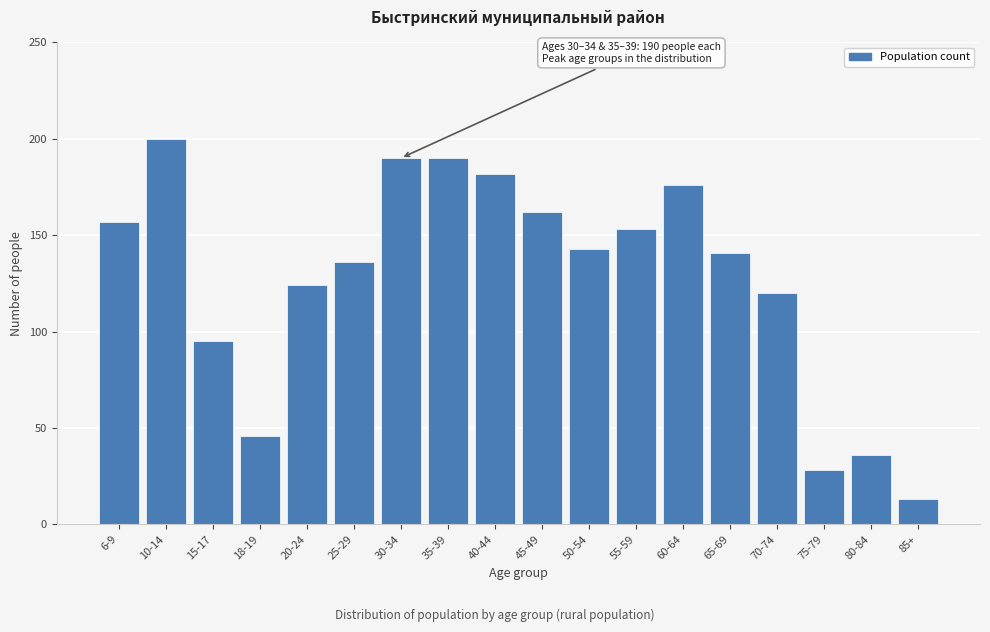

Reading left to right, transcribe all the data shown in this chart.

157	200	95	46	124	136	190	190	182	162	143	153	176	141	120	28	36	13